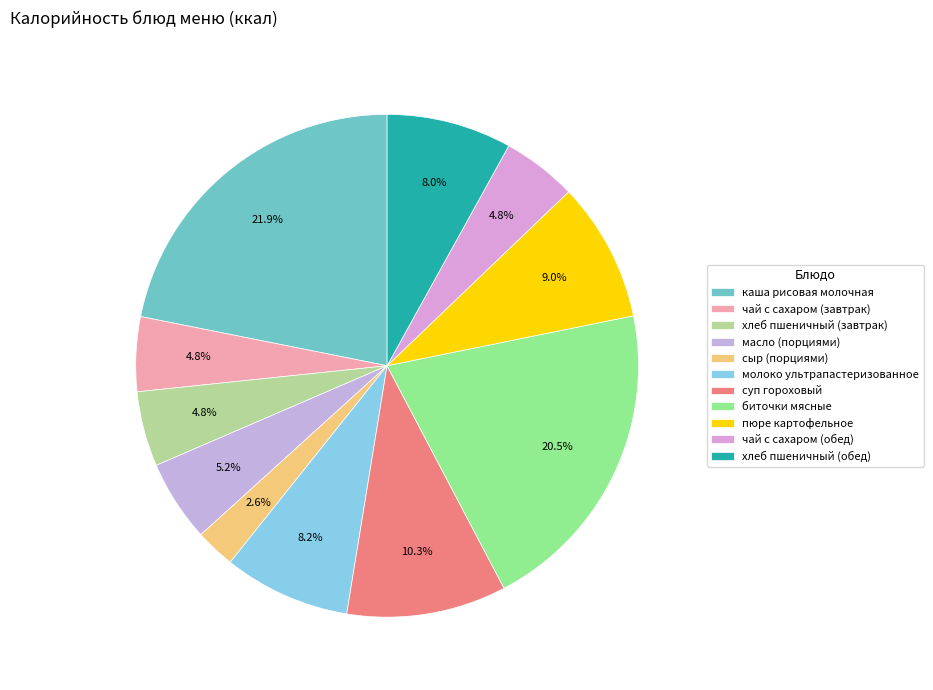

What percentage do чай с сахаром (обед) and хлеб пшеничный (завтрак) together represent?

9.6%